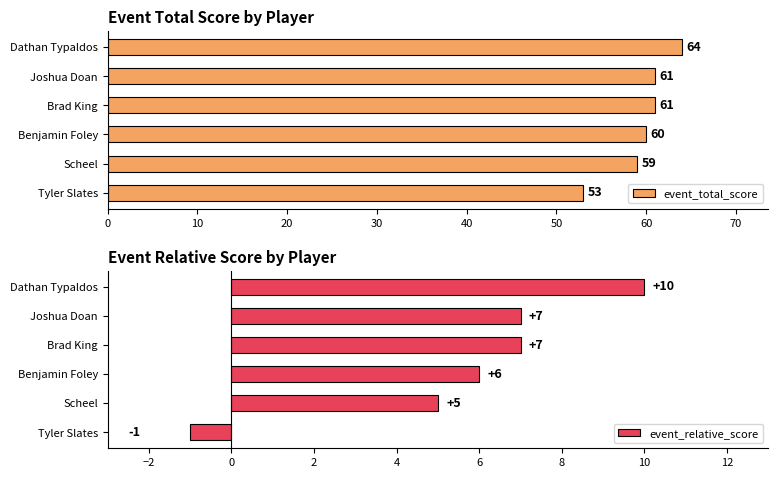

At which label does event_total_score reach its minimum?

Tyler Slates